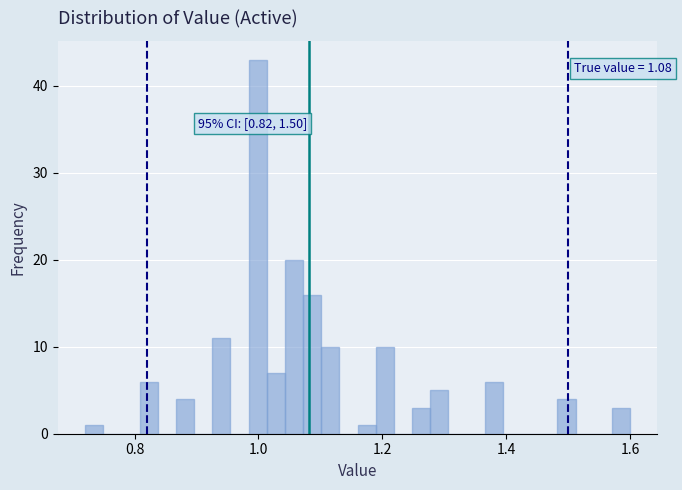

Read against the x-axis, roughly where is the centre of the tallest bar?

1.00